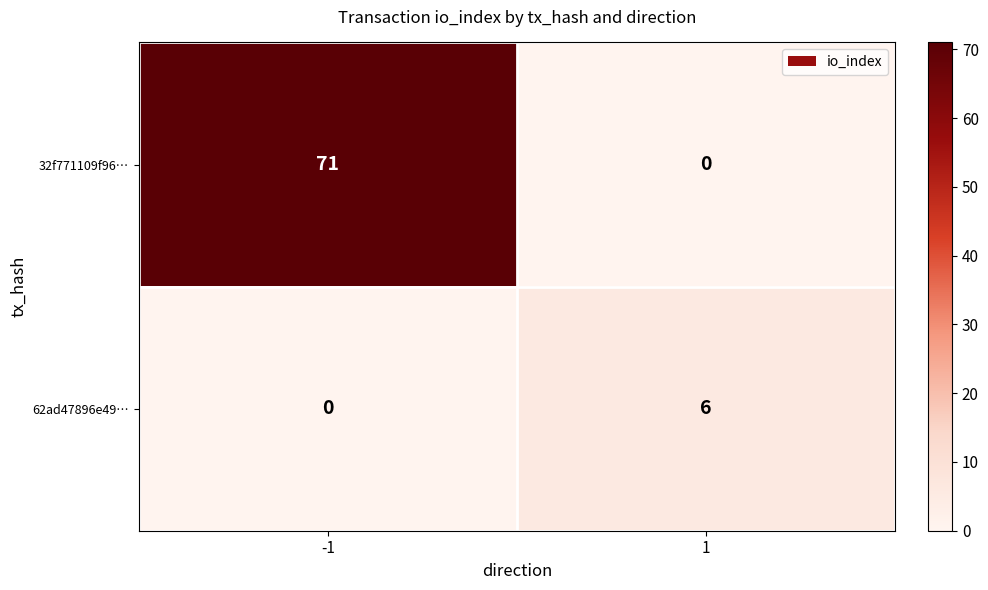

Between -1 and 1, which series saw the biggest shift?

32f771109f96…